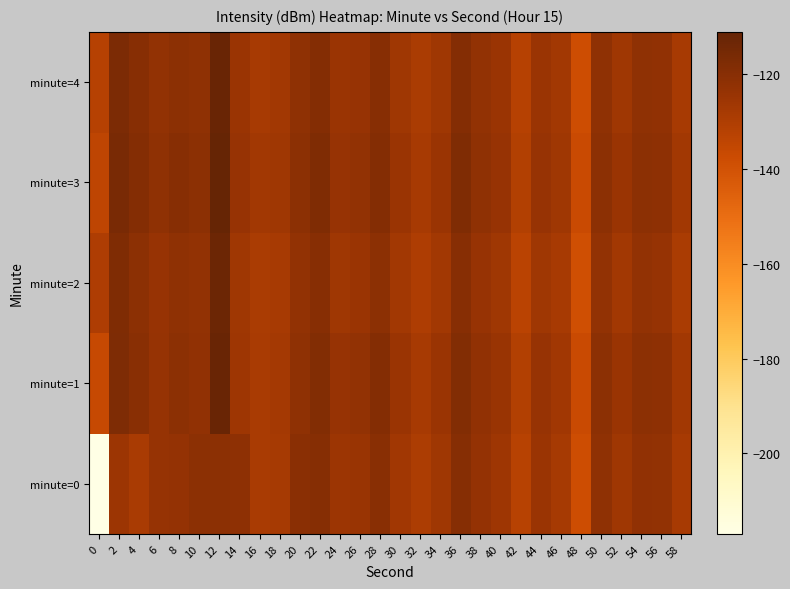

Reading left to right, what are all the values shown in this chart?

minute=0: 0=-217.0	2=-125.2	4=-128.4	6=-123.5	8=-123.2	10=-121.0	12=-121.0	14=-121.5	16=-128.7	18=-127.6	20=-120.8	22=-119.6	24=-125.3	26=-124.6	28=-120.4	30=-126.4	32=-129.5	34=-126.0	36=-119.4	38=-123.2	40=-125.8	42=-132.2	44=-125.0	46=-127.6	48=-138.1	50=-122.2	52=-126.3	54=-122.2	56=-122.8	58=-128.3
minute=1: 0=-135.9	2=-117.5	4=-120.3	6=-123.8	8=-121.2	10=-122.4	12=-112.0	14=-125.9	16=-128.7	18=-127.3	20=-122.0	22=-118.5	24=-124.0	26=-123.0	28=-119.0	30=-125.0	32=-128.0	34=-125.0	36=-118.5	38=-122.5	40=-124.5	42=-131.0	44=-124.0	46=-126.5	48=-137.0	50=-121.0	52=-125.0	54=-121.0	56=-121.5	58=-127.0
minute=2: 0=-130.0	2=-118.0	4=-121.0	6=-124.0	8=-122.0	10=-123.0	12=-113.0	14=-126.0	16=-129.0	18=-128.0	20=-123.0	22=-120.0	24=-126.0	26=-125.0	28=-121.0	30=-127.0	32=-130.0	34=-127.0	36=-120.0	38=-124.0	40=-126.0	42=-133.0	44=-126.0	46=-128.0	48=-139.0	50=-123.0	52=-127.0	54=-123.0	56=-123.5	58=-129.0
minute=3: 0=-134.0	2=-116.0	4=-119.0	6=-122.0	8=-120.0	10=-121.0	12=-111.0	14=-124.0	16=-127.0	18=-126.0	20=-121.0	22=-118.0	24=-124.0	26=-123.0	28=-119.0	30=-125.0	32=-128.0	34=-125.0	36=-118.0	38=-122.0	40=-124.0	42=-131.0	44=-124.0	46=-126.0	48=-137.0	50=-121.0	52=-125.0	54=-121.0	56=-121.5	58=-127.0
minute=4: 0=-132.0	2=-117.0	4=-120.0	6=-123.0	8=-121.0	10=-122.0	12=-112.0	14=-125.0	16=-128.0	18=-127.0	20=-122.0	22=-119.0	24=-125.0	26=-124.0	28=-120.0	30=-126.0	32=-129.0	34=-126.0	36=-119.0	38=-123.0	40=-125.0	42=-132.0	44=-125.0	46=-127.0	48=-138.0	50=-122.0	52=-126.0	54=-122.0	56=-122.5	58=-128.0